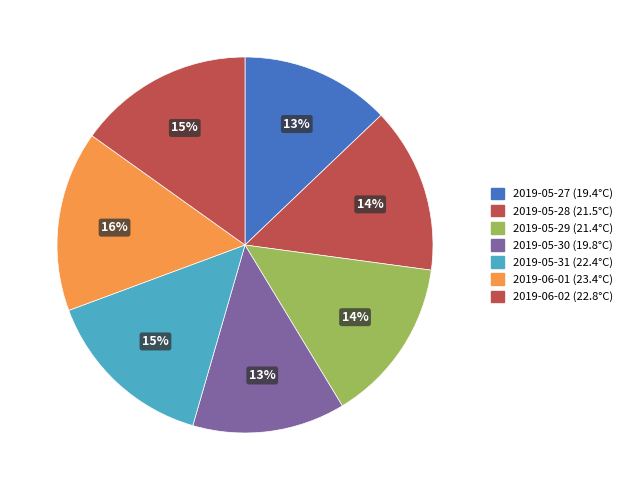

To the nearest percent, what is the average slice percentage?

14%